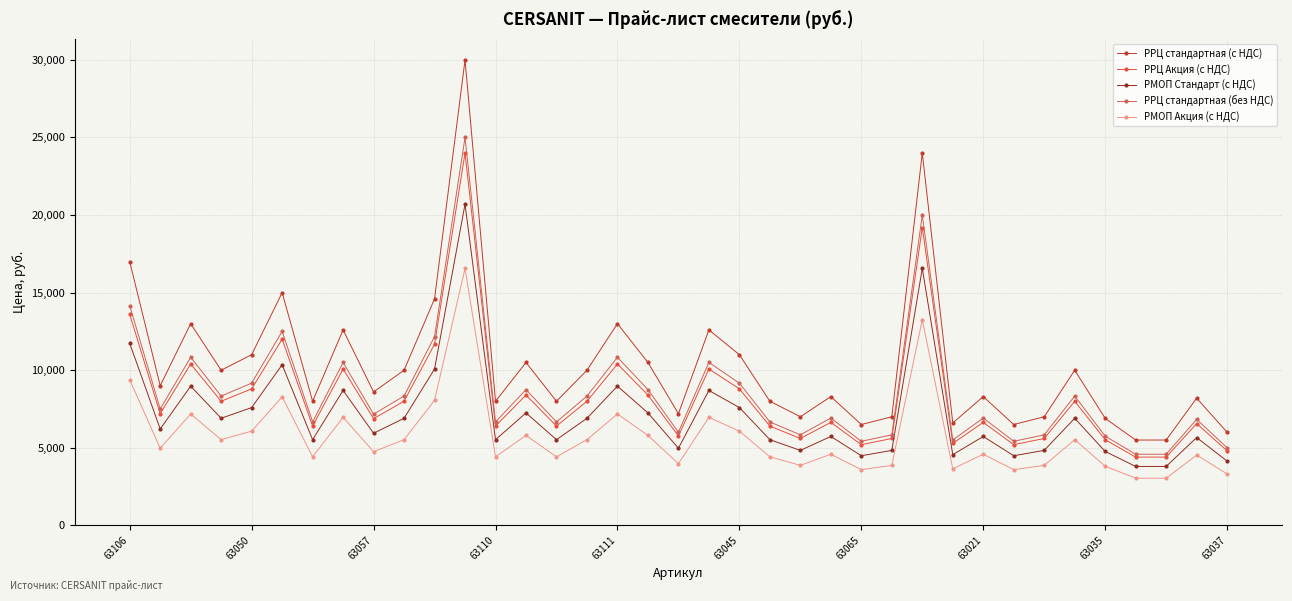

What is the minimum value for РРЦ стандартная (без НДС)?

4575.0